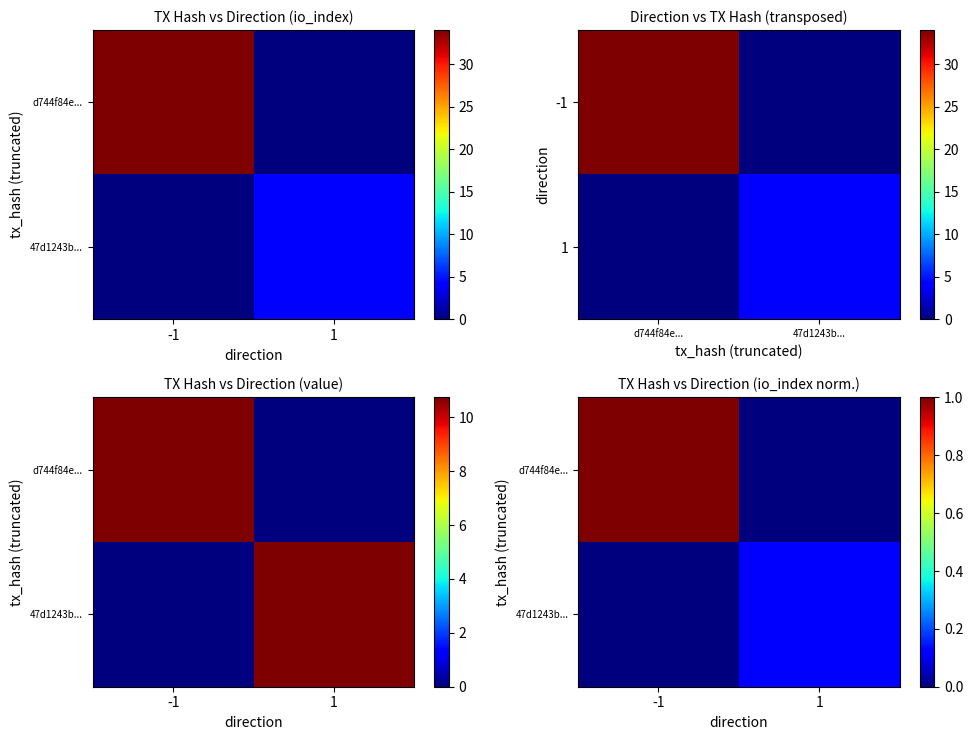

List the labels in order of d744f84e... value, smallest first.

1, -1